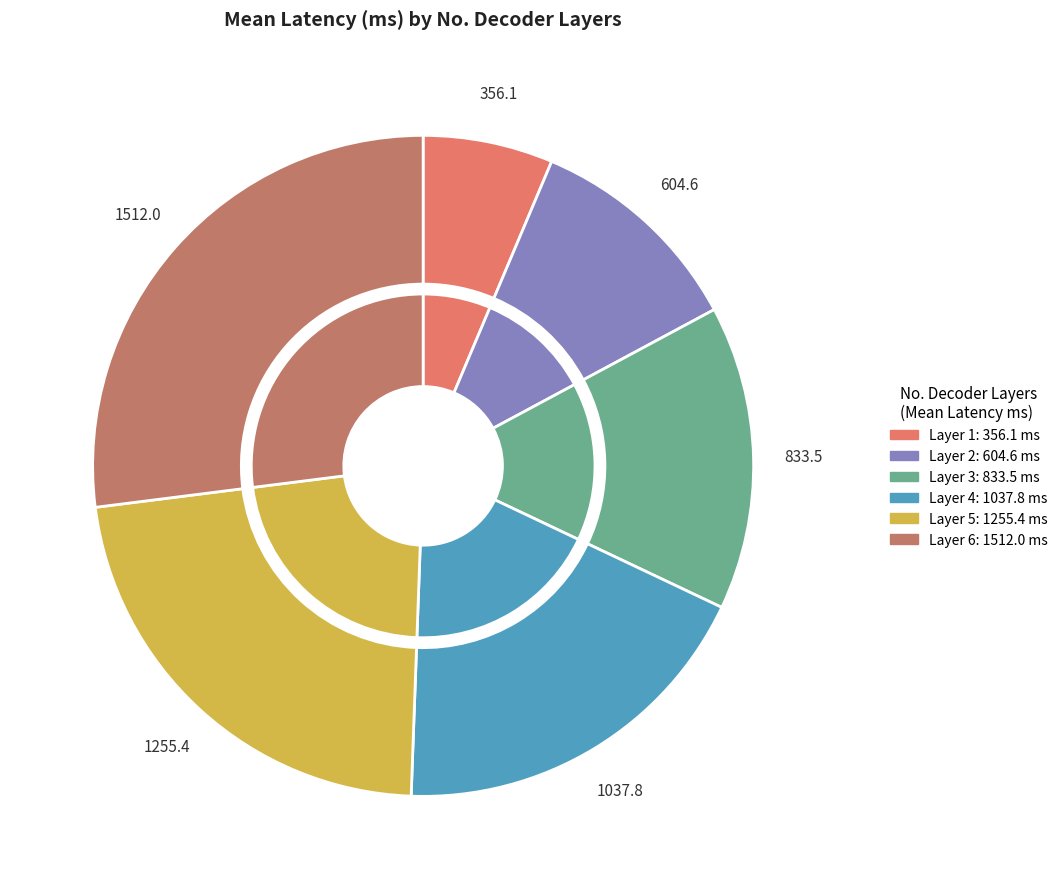

What percentage is the 6 slice, to the nearest percent?

27%